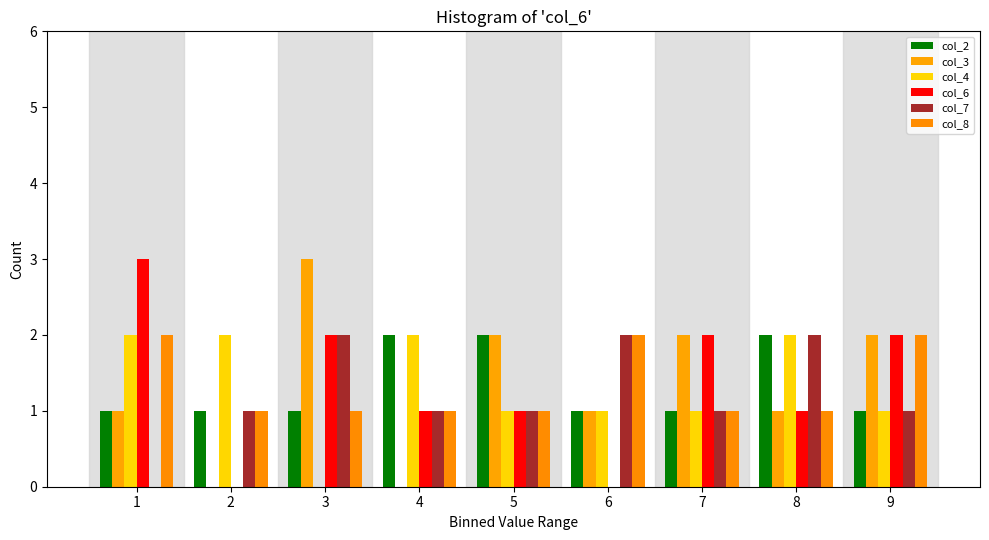

How many series are shown in this chart?

6